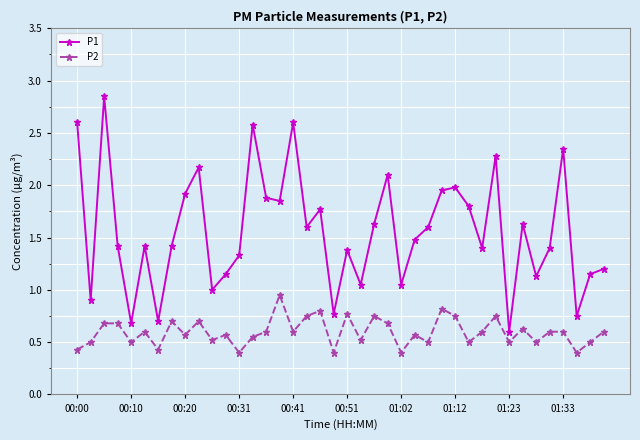

What is the sum of all P1 values?

62.5